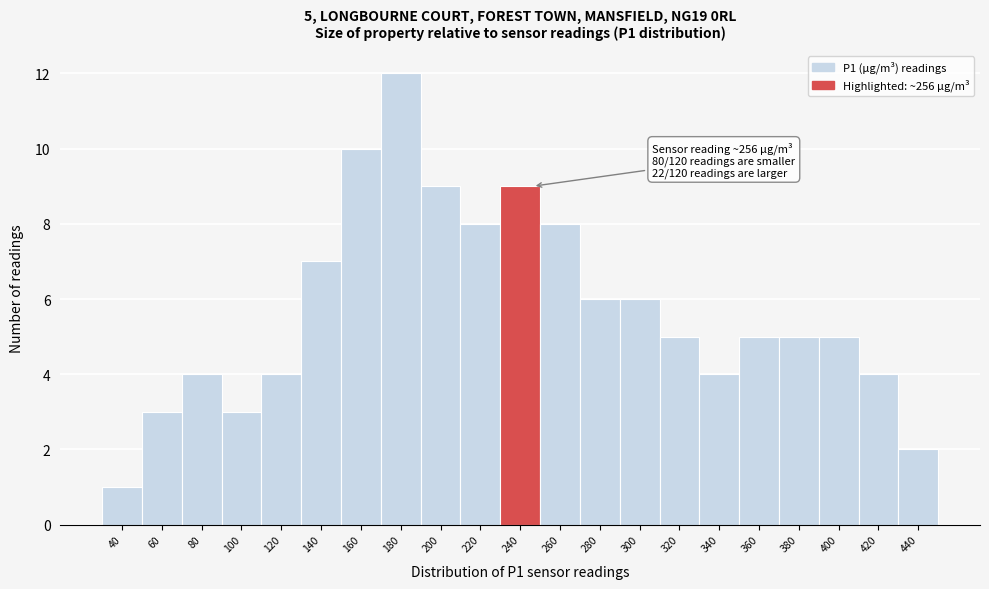

Reading left to right, transcribe all the data shown in this chart.

40=1	60=3	80=4	100=3	120=4	140=7	160=10	180=12	200=9	220=8	240=9	260=8	280=6	300=6	320=5	340=4	360=5	380=5	400=5	420=4	440=2